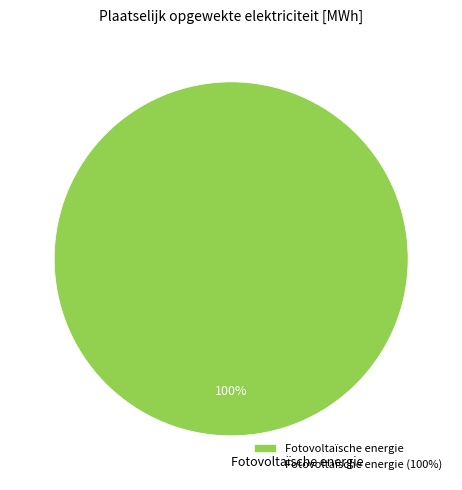

Rank the categories by value from highest to lowest.

Fotovoltaïsche energie